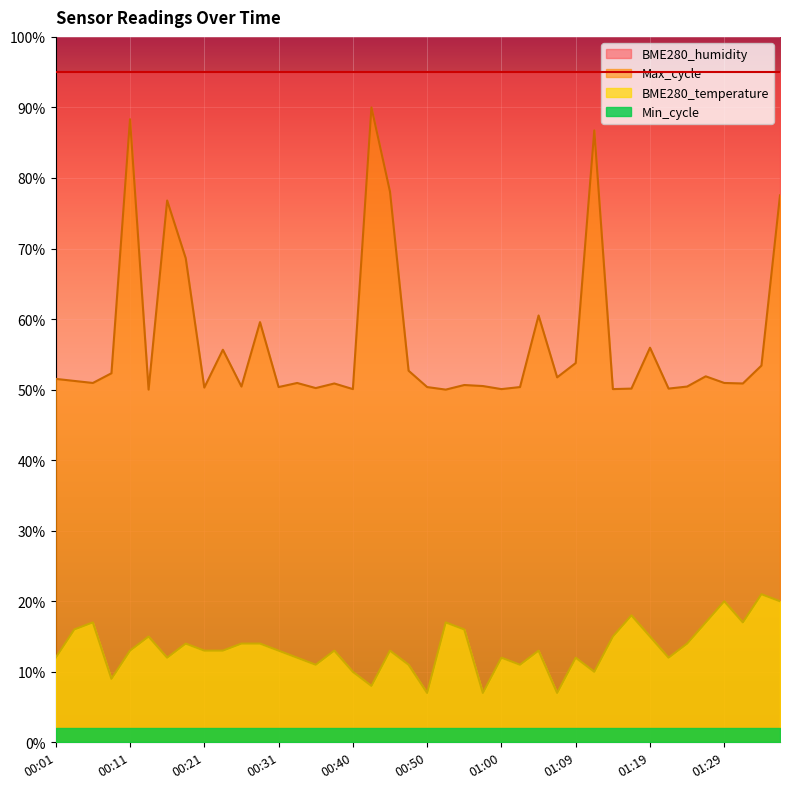

Which label corresponds to the smallest value in the chart?

00:50